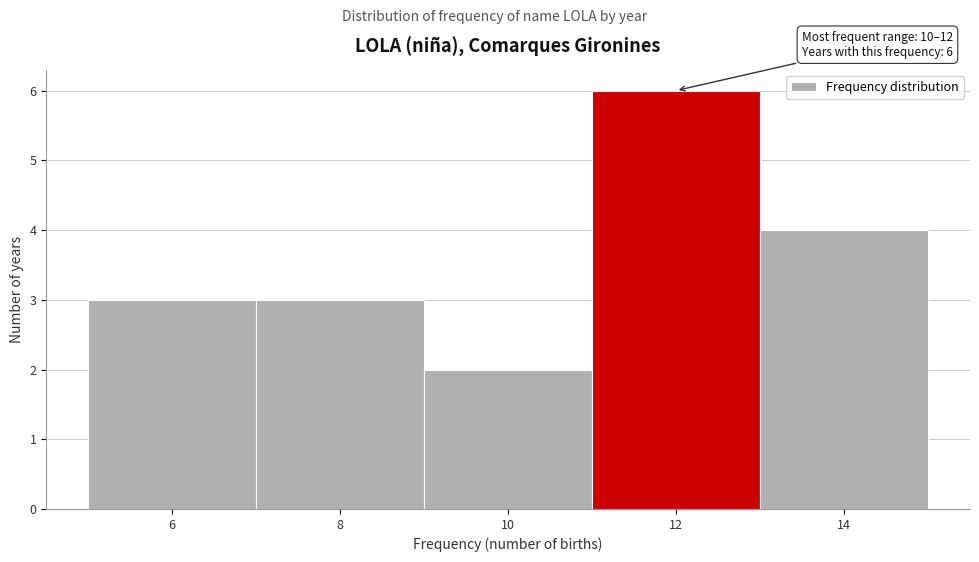

Reading left to right, extract all data points from this chart.

3	3	2	6	4